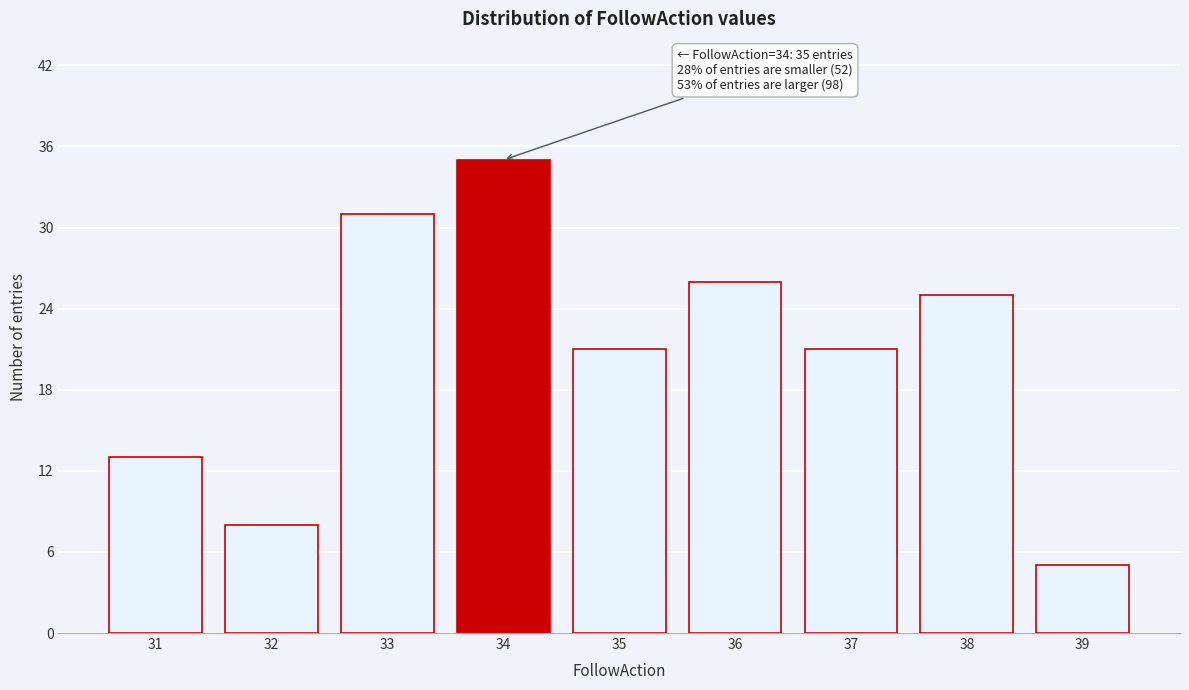

Over which range of the x-axis is the bar tallest?

33.5 to 34.5